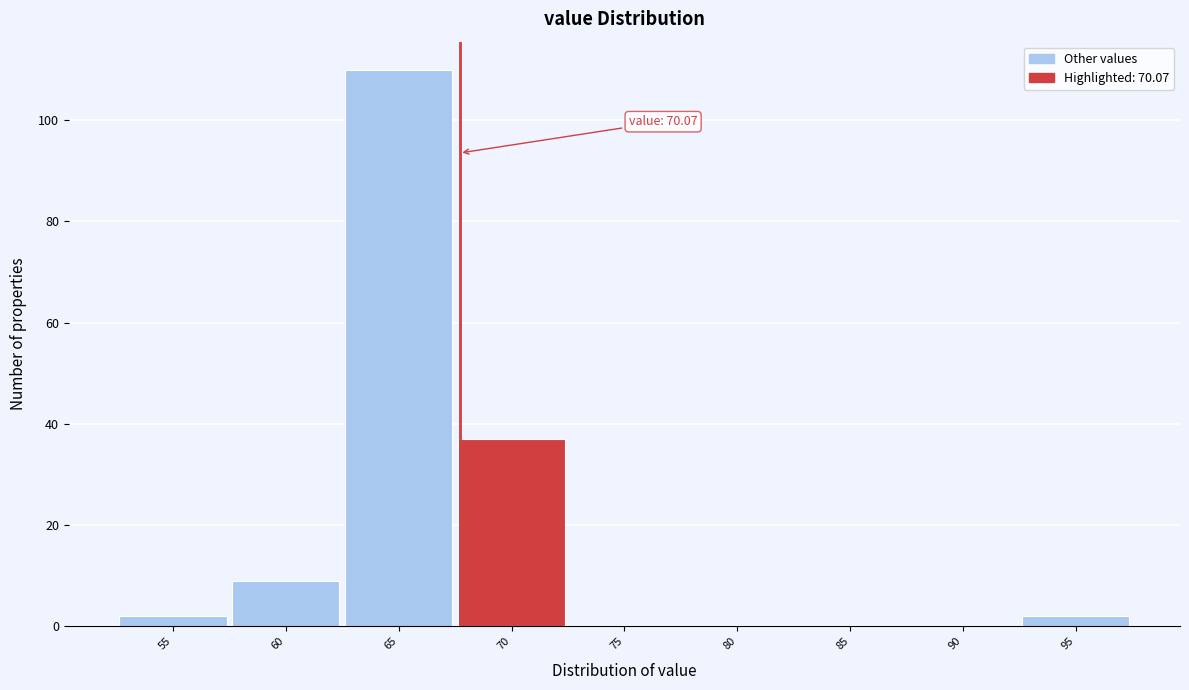

Reading left to right, transcribe all the data shown in this chart.

55=2	60=9	65=110	70=37	75=0	80=0	85=0	90=0	95=2